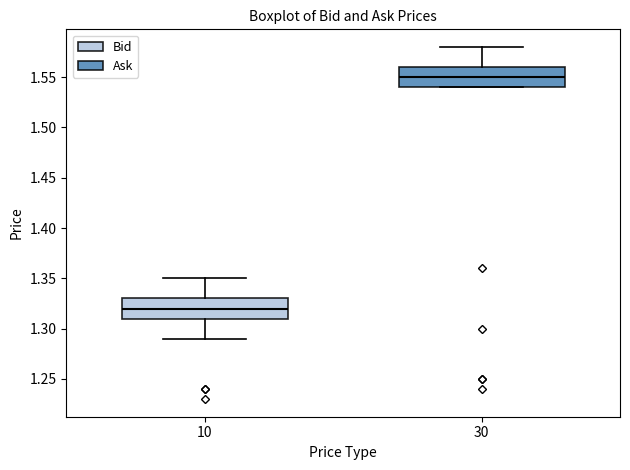

Reading left to right, read every box against the y-axis: the position of its median line, the range the box covers, and the ends of its whiskers. The values are not printed on the chart, so give them approximately, as read against the axis.

10: median 1.32, box 1.31 to 1.33, whiskers 1.29 to 1.35
30: median 1.55, box 1.54 to 1.56, whiskers 1.54 to 1.58